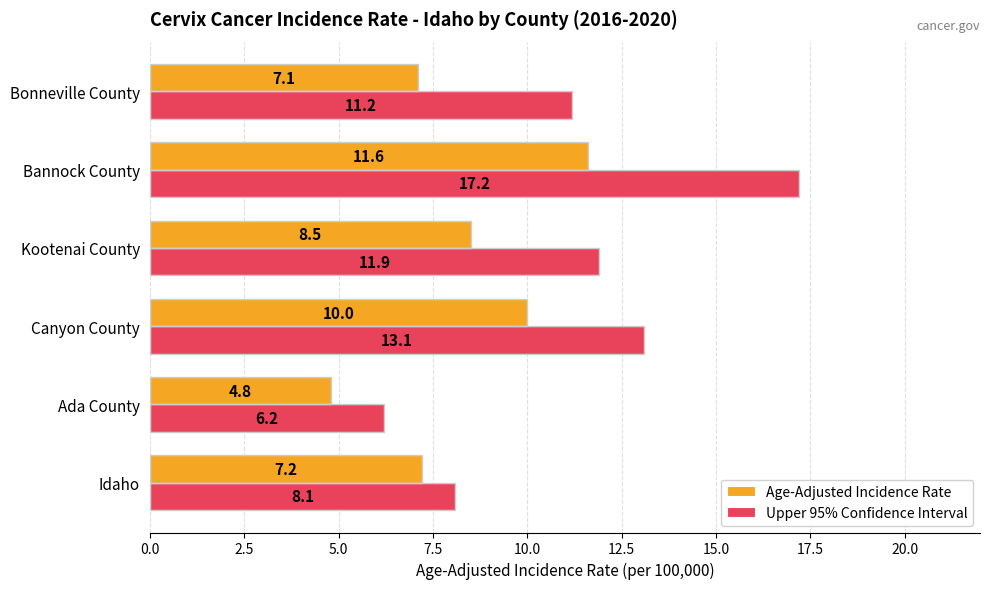

How many data points in Age-Adjusted Incidence Rate are less than 8?

3